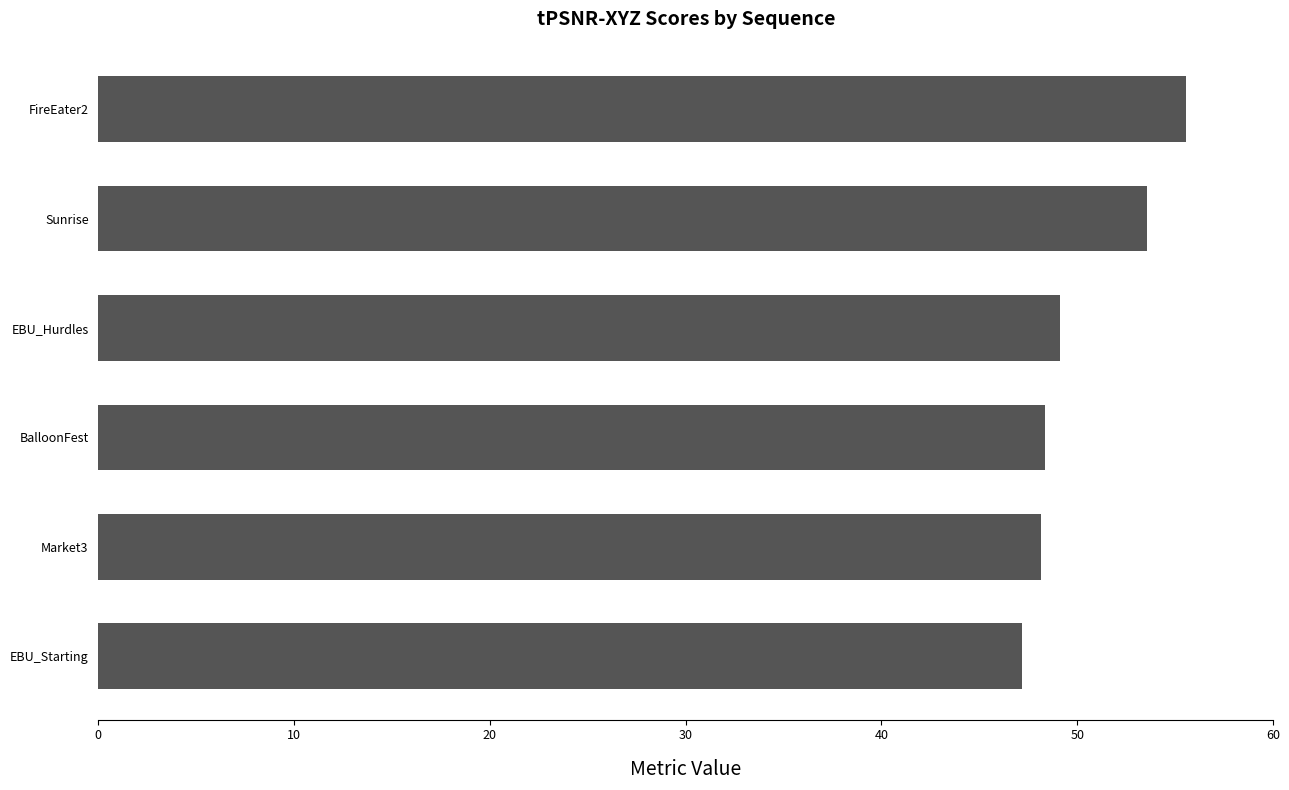

Does the chart contain stacked bars?

No